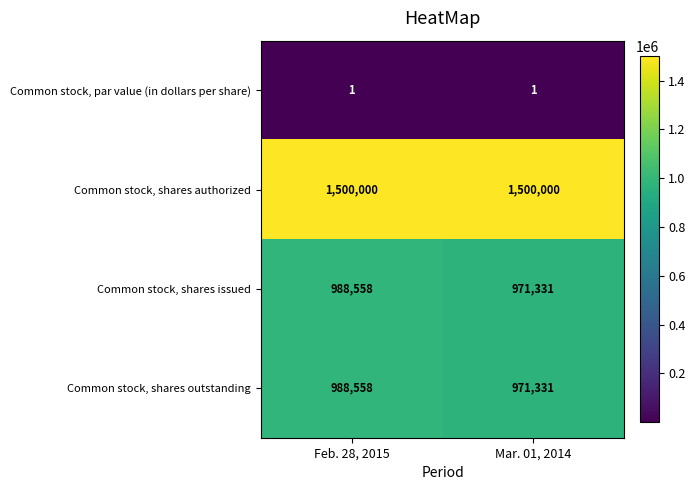

What is the spread (max minus min) of values at Mar. 01, 2014?

1499999